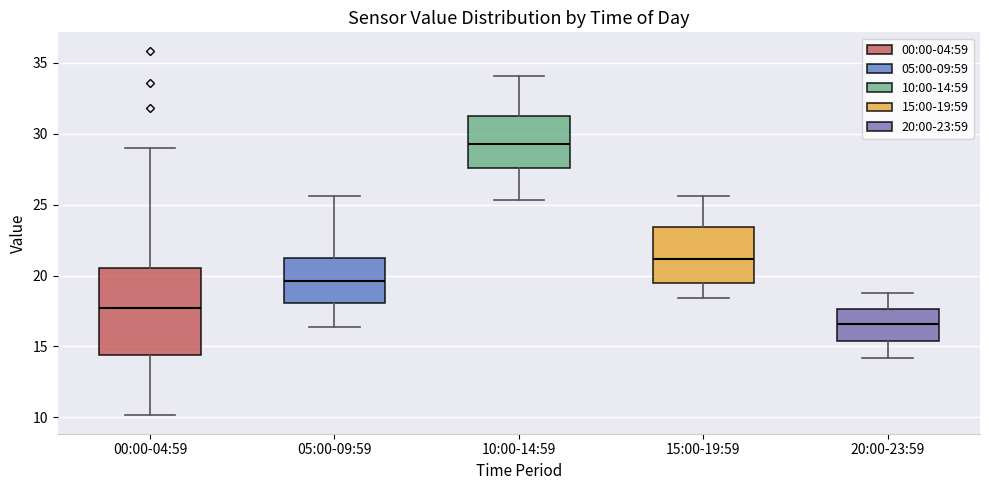

Reading left to right, transcribe this box plot: for each box, give where its median line is, the range the box spans, and where its two whiskers end, as read against the y-axis. The values are not printed on the chart, so give them approximately, as read against the axis.

00:00-04:59: median 17.5, box 14.5 to 20.5, whiskers 10.0 to 29.0
05:00-09:59: median 19.5, box 18.0 to 21.5, whiskers 16.5 to 25.5
10:00-14:59: median 29.5, box 27.5 to 31.5, whiskers 25.5 to 34.0
15:00-19:59: median 21.0, box 19.5 to 23.5, whiskers 18.5 to 25.5
20:00-23:59: median 16.5, box 15.5 to 17.5, whiskers 14.0 to 19.0